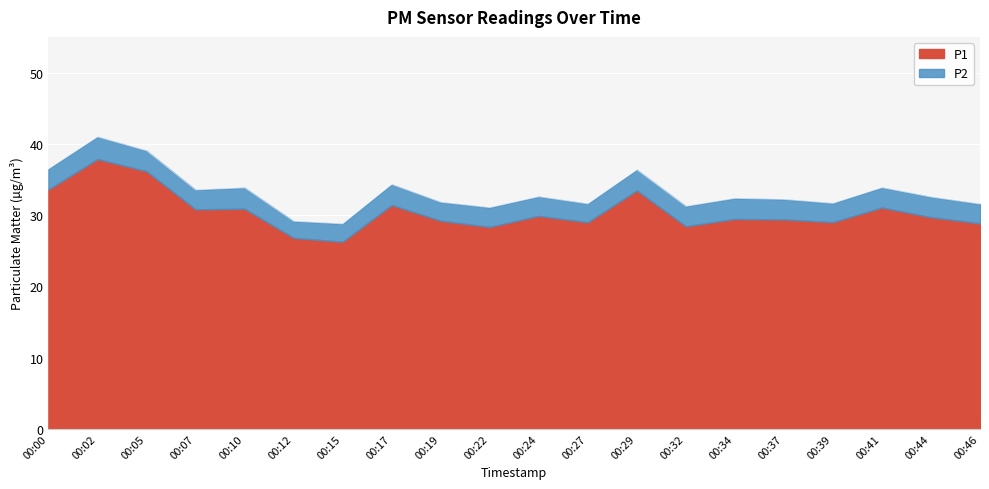

What is the change in value from 00:15 to 00:29?

+7.6